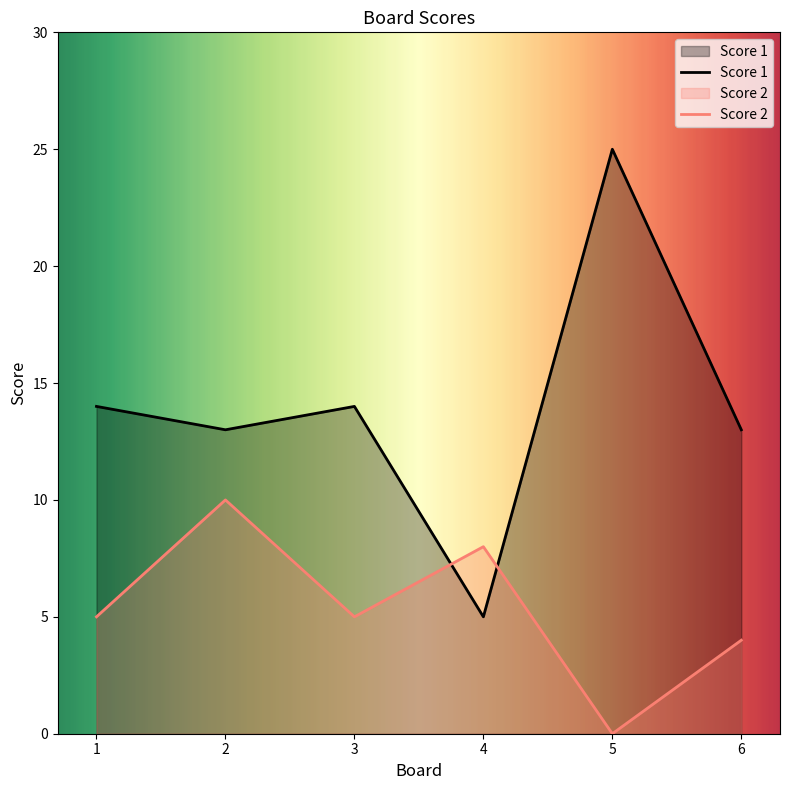

The Score 1 series shows 7 at 3. True or false?

False